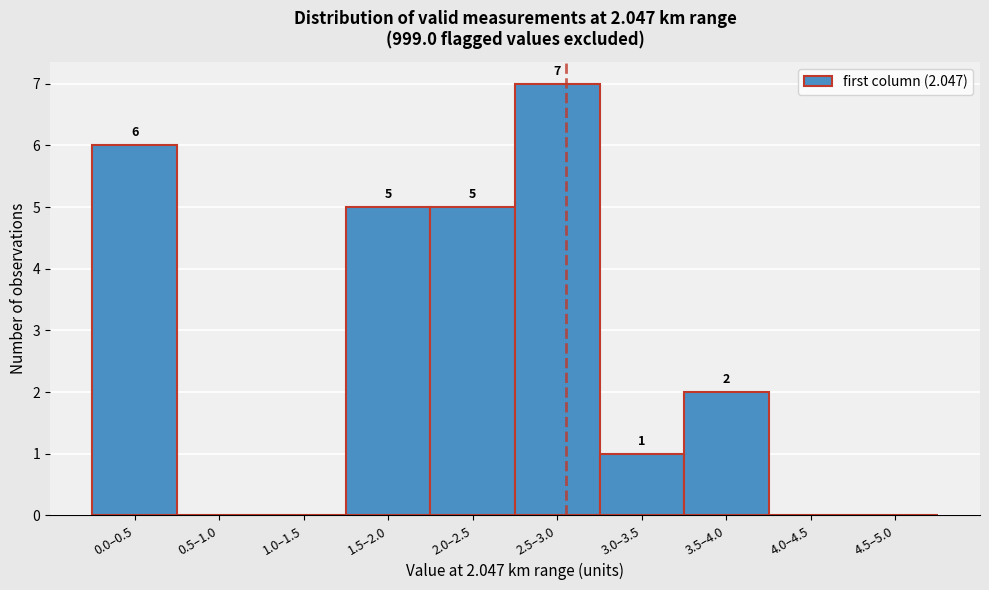

Reading left to right, what are all the values shown in this chart?

0.0–0.5=6	0.5–1.0=0	1.0–1.5=0	1.5–2.0=5	2.0–2.5=5	2.5–3.0=7	3.0–3.5=1	3.5–4.0=2	4.0–4.5=0	4.5–5.0=0